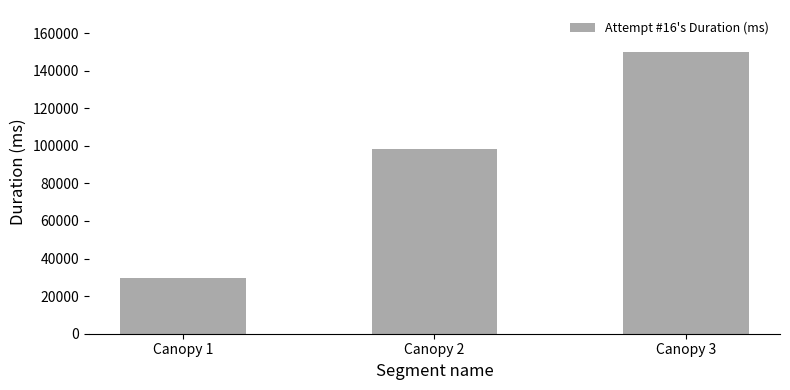

Rank the categories by value from highest to lowest.

Canopy 3, Canopy 2, Canopy 1